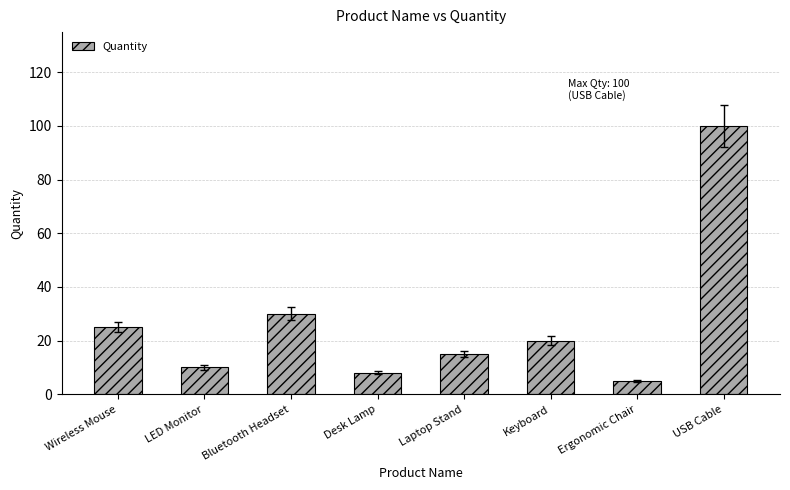

Where is the data nearest to the value 52?

Bluetooth Headset